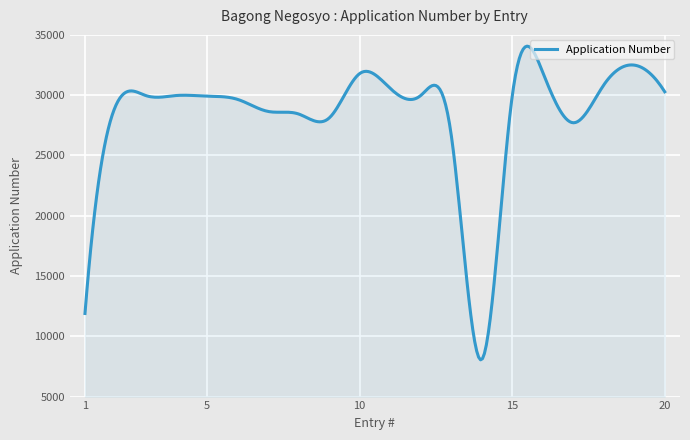

What is the greatest value displayed?

34066.6